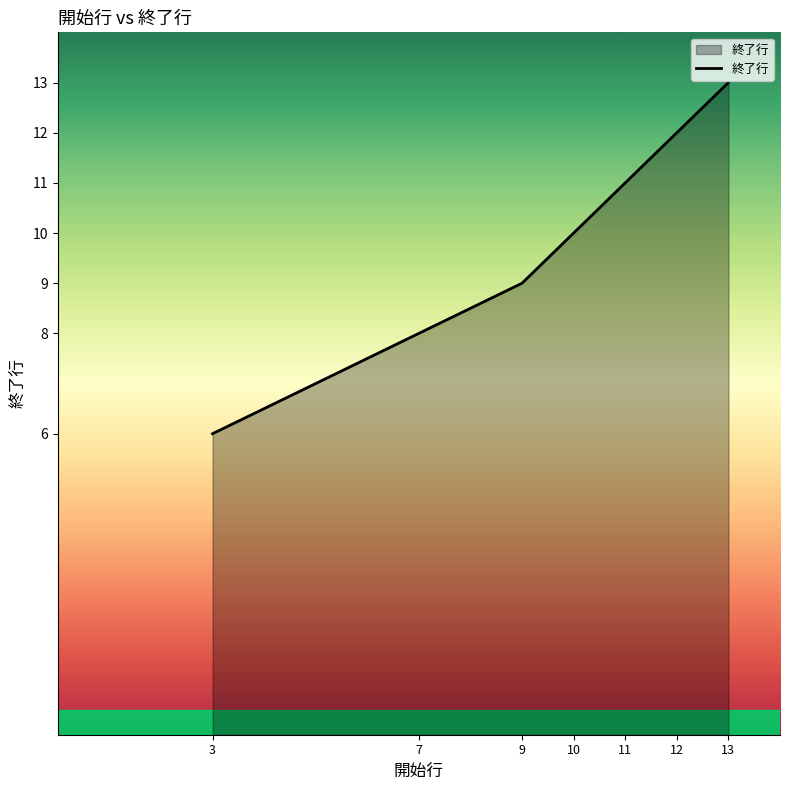

List the labels in order of value, largest first.

13, 12, 11, 10, 9, 7, 3